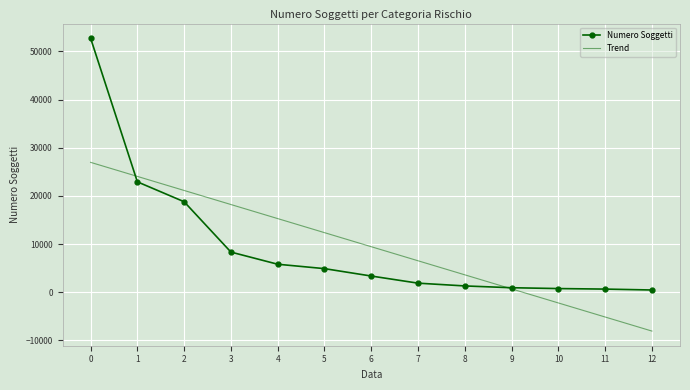

List the labels in order of Trend value, smallest first.

12, 11, 10, 9, 8, 7, 6, 5, 4, 3, 2, 1, 0